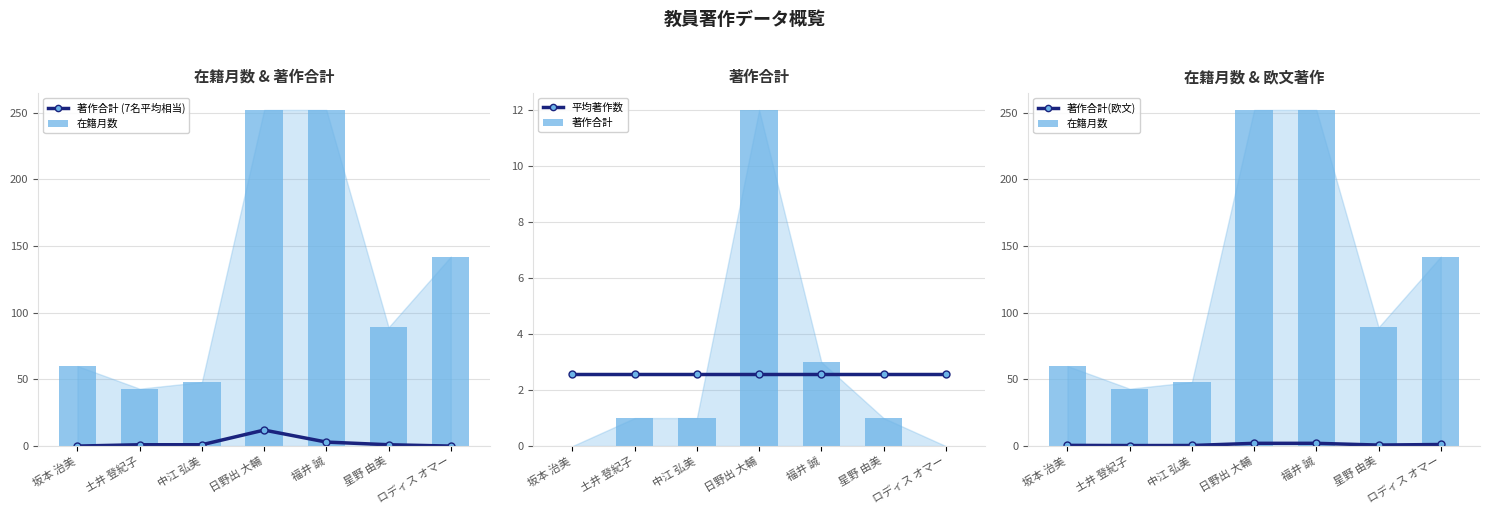

Which series has the largest range (max minus min)?

在籍月数